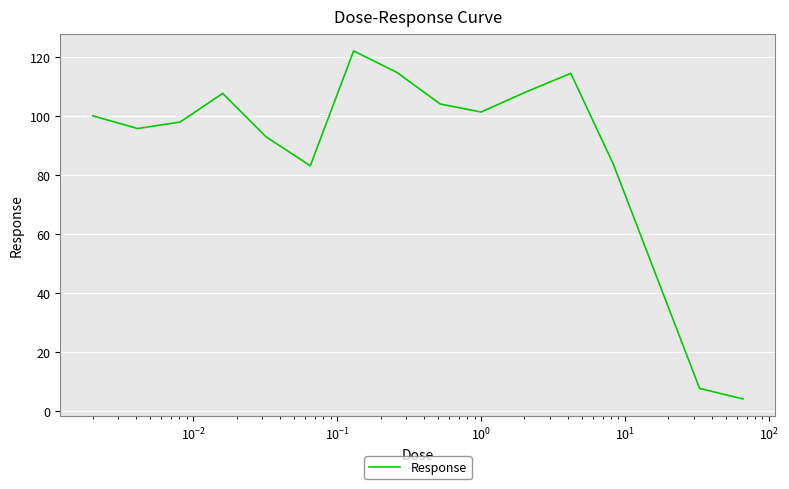

What is the smallest value displayed?

4.2